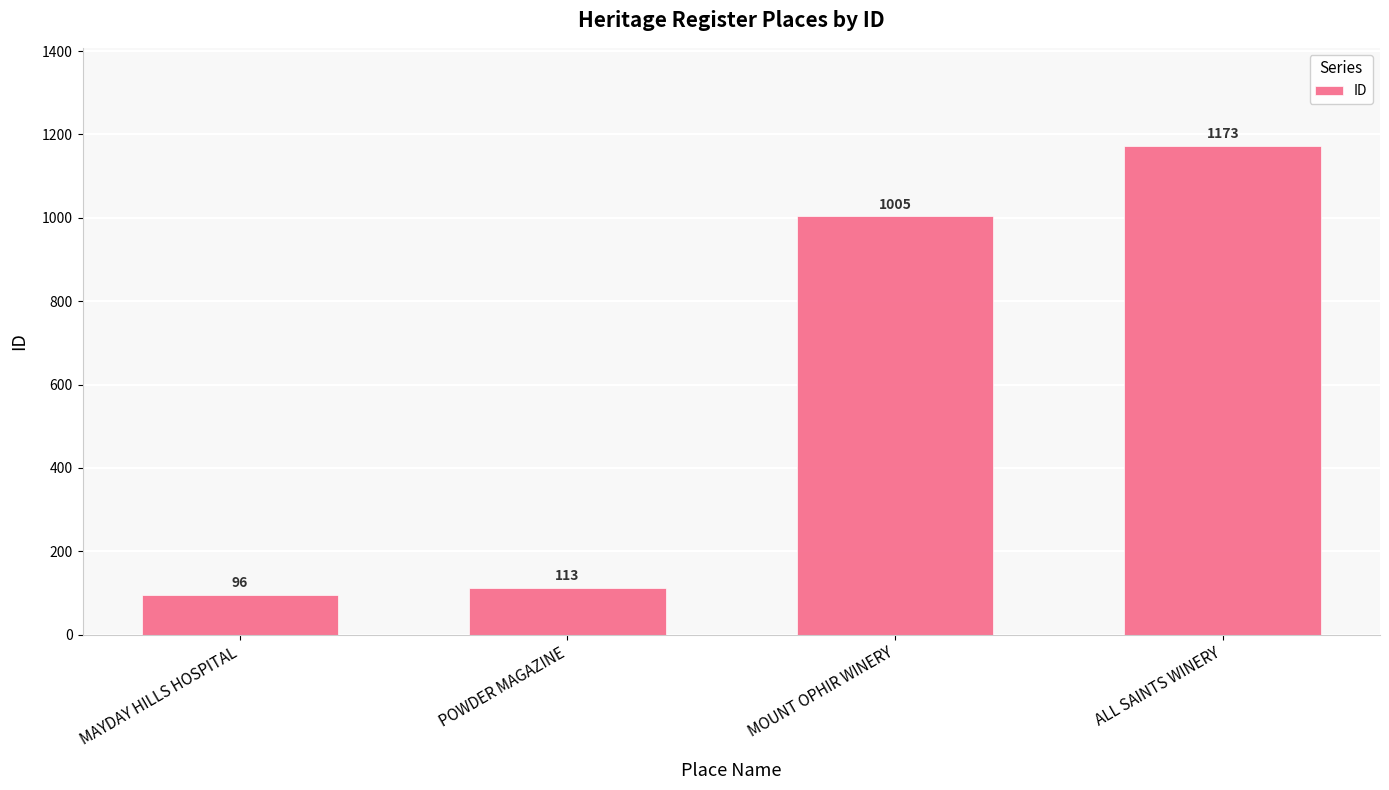

Count the number of data series in this chart.

1